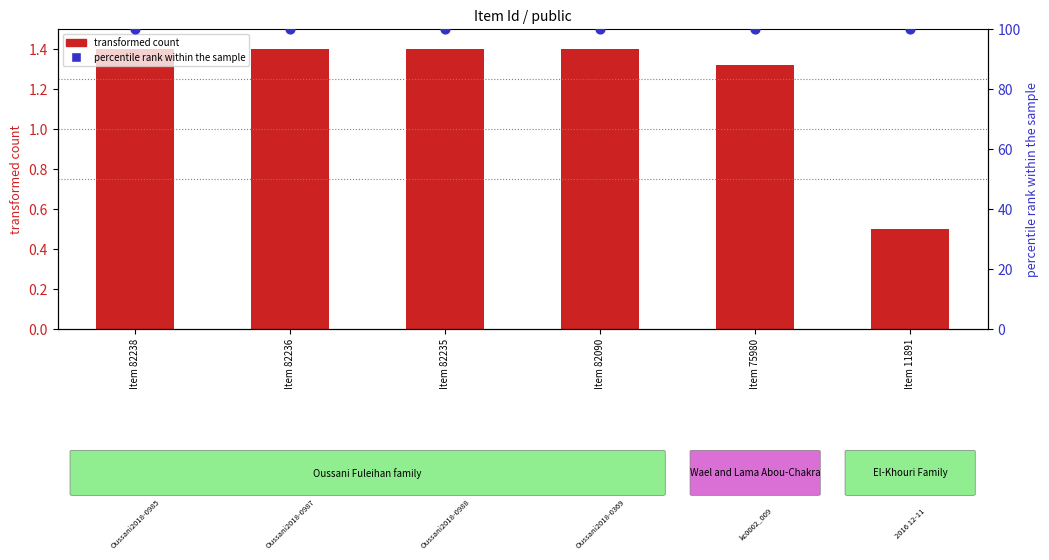

Which series has the widest spread of Y values?

transformed count